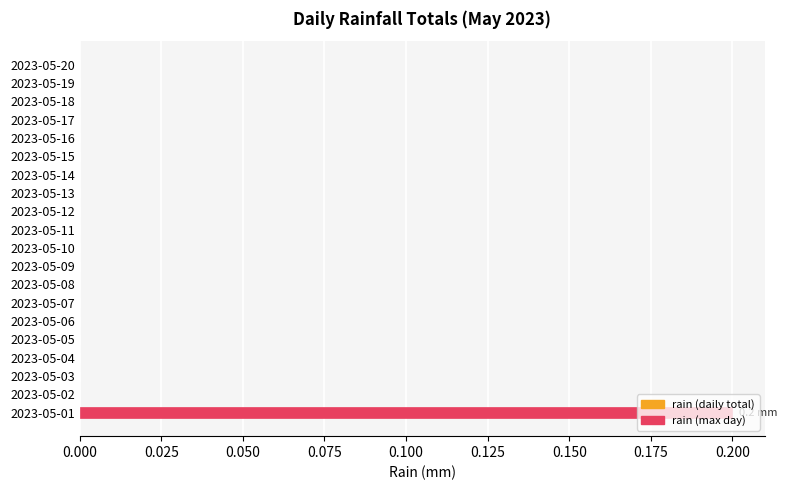

Are the bars horizontal?

Yes